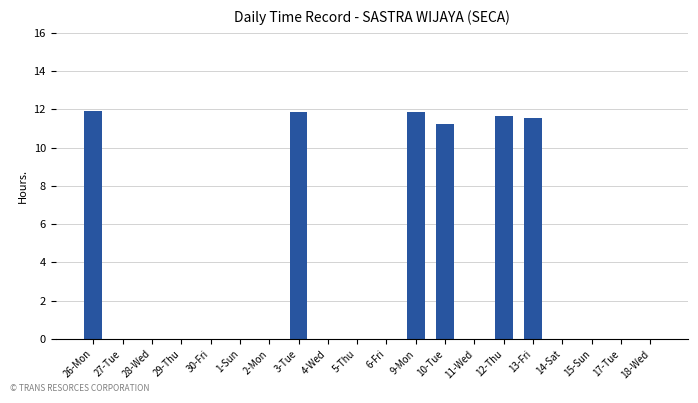

What is the greatest value displayed?

11.9